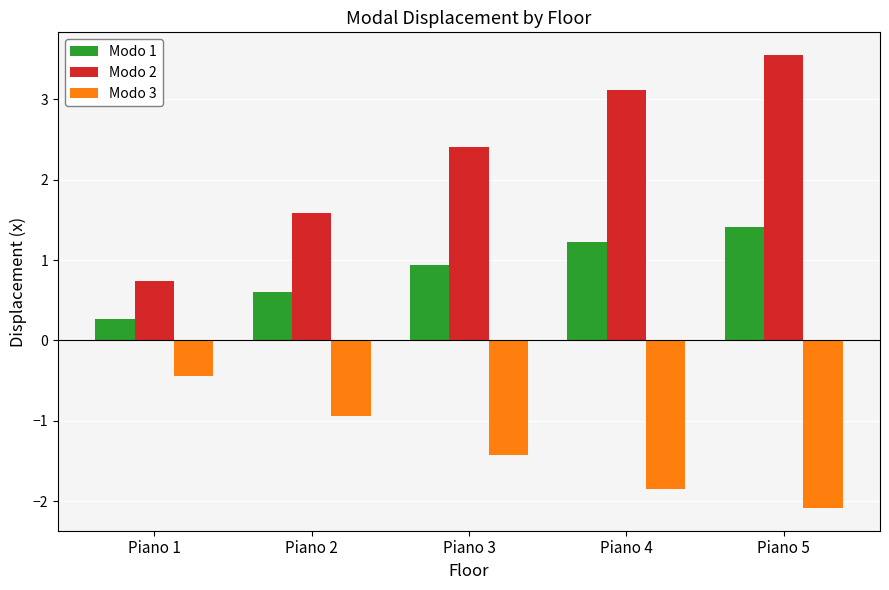

Is it true that Modo 2 equals 3.6 at Piano 5?

True